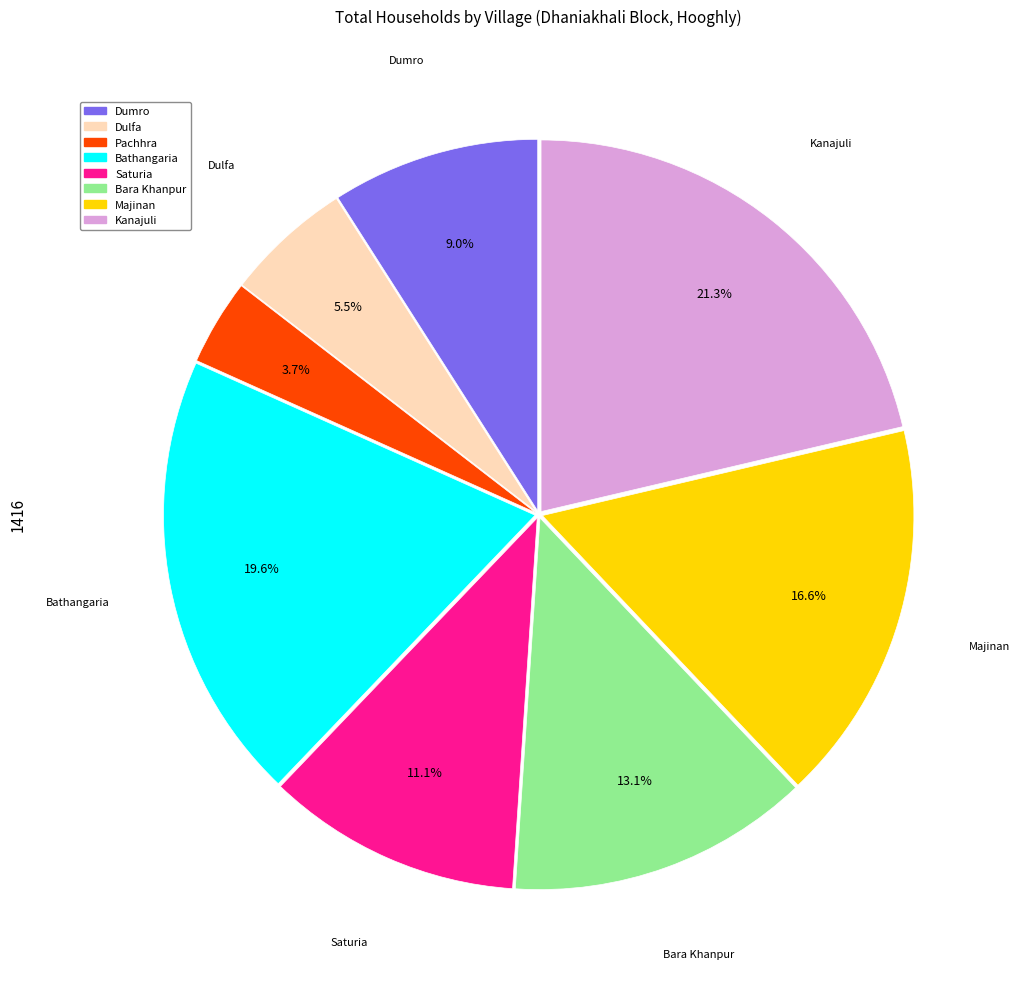

To the nearest percent, what is the difference between the largest and smallest slice percentages?

18%